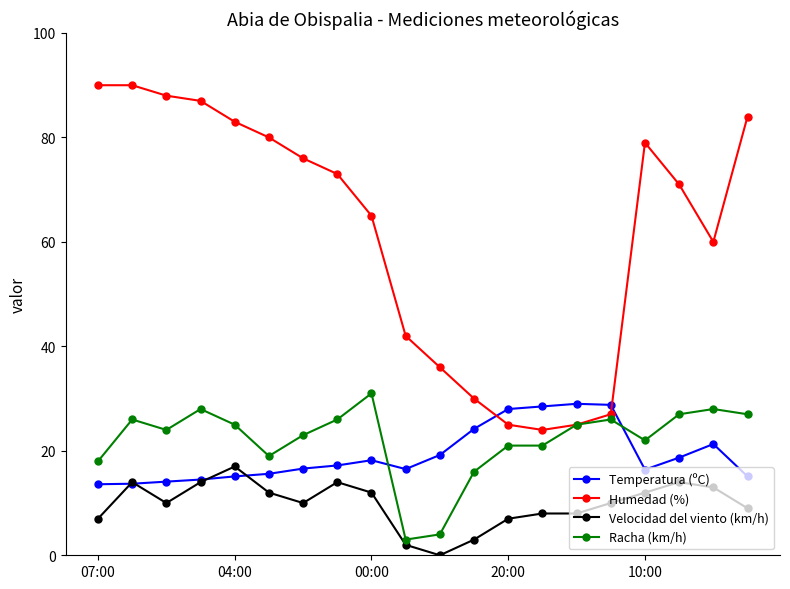

What is the value of the Temperatura (ºC) point at the 8th from the left?

17.2